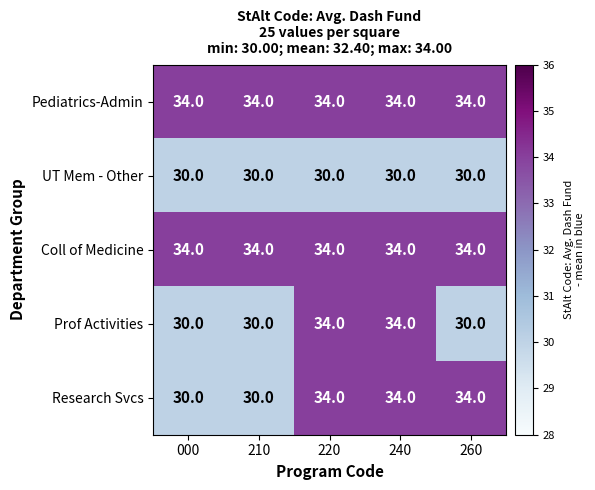

What is the total value across all series at 210?

158